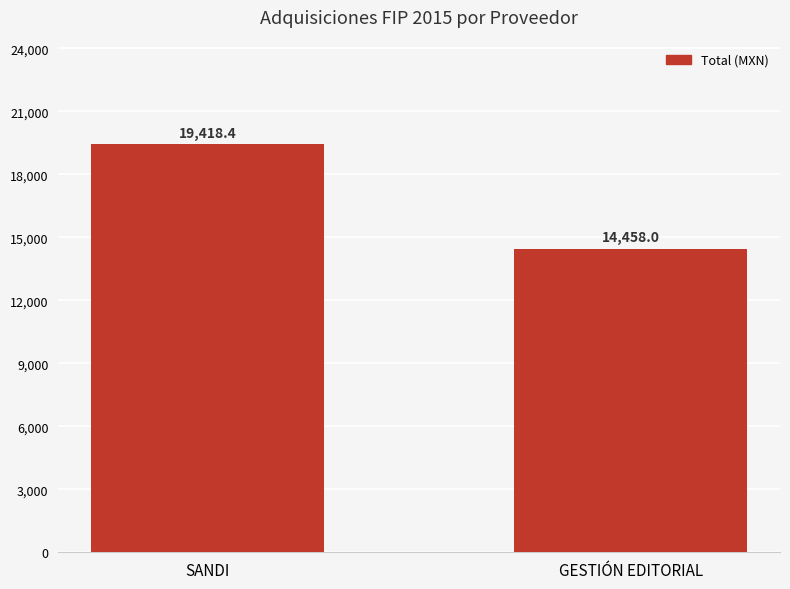

What is the smallest value displayed?

14458.0